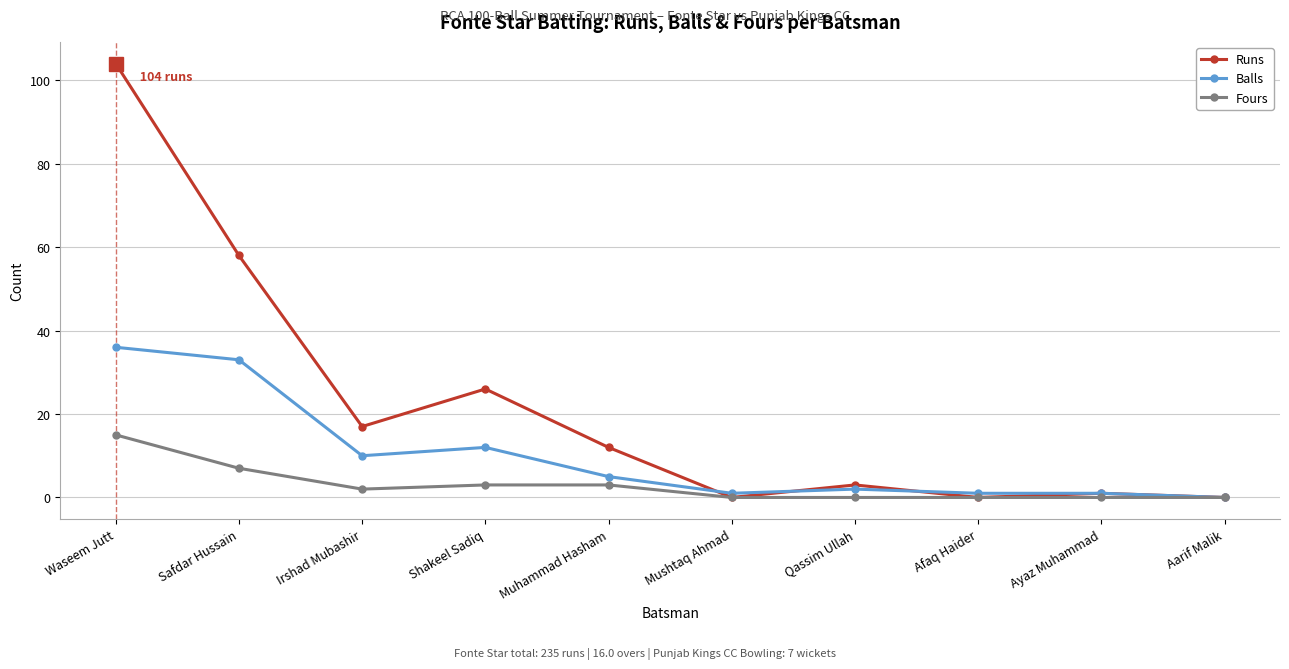

What is the label of the 6th point from the right?

Muhammad Hasham